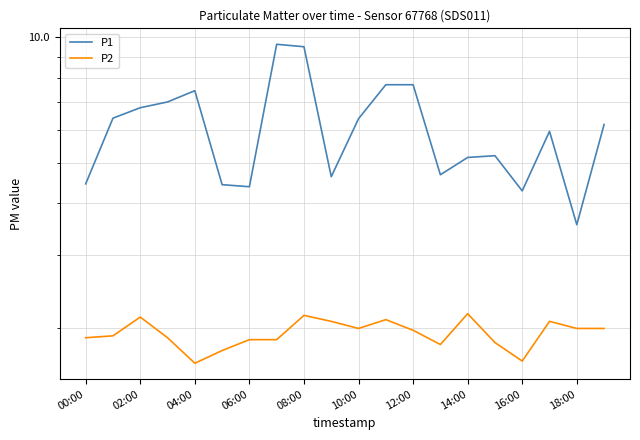

Reading right to left, transcribe all the data shown in this chart.

P1: 6.2	3.5	6.0	4.3	5.2	5.2	4.7	7.7	7.7	6.4	4.6	9.5	9.6	4.4	4.4	7.5	7.0	6.8	6.4	4.5
P2: 2.0	2.0	2.1	1.7	1.9	2.2	1.8	2.0	2.1	2.0	2.1	2.1	1.9	1.9	1.8	1.6	1.9	2.1	1.9	1.9